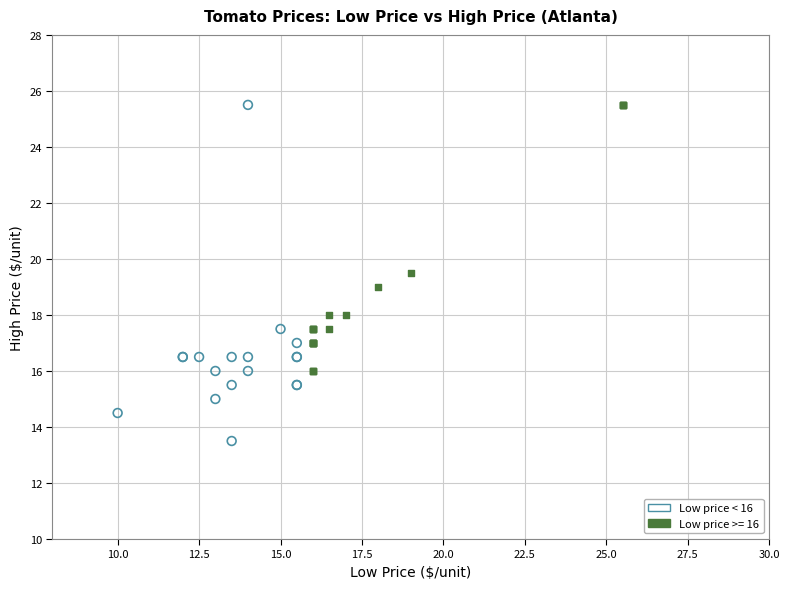

Which series reaches the minimum Y coordinate?

Low price < 16